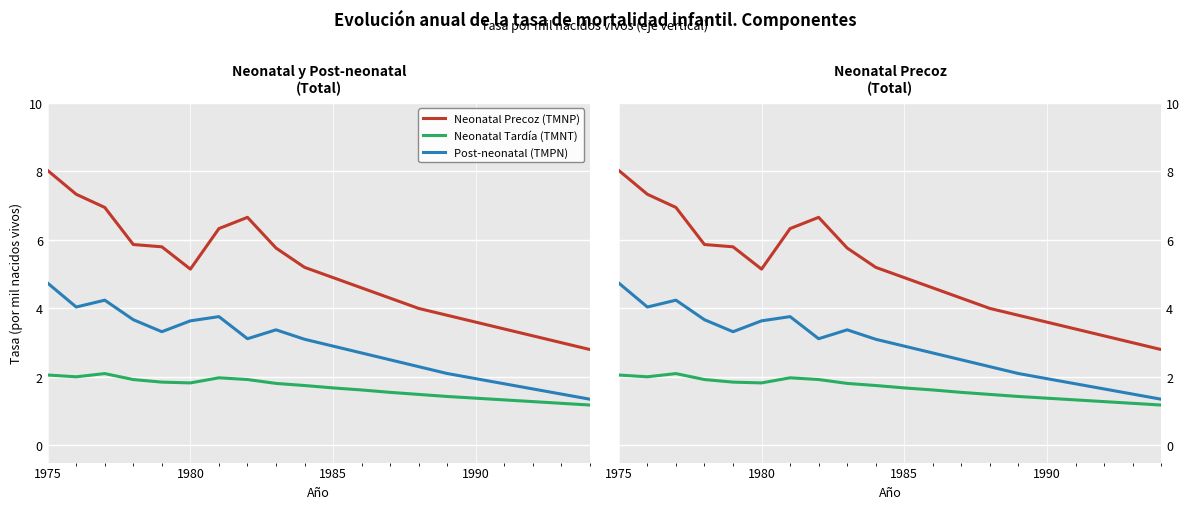

Which series has the widest spread of values?

Neonatal Precoz (TMNP)